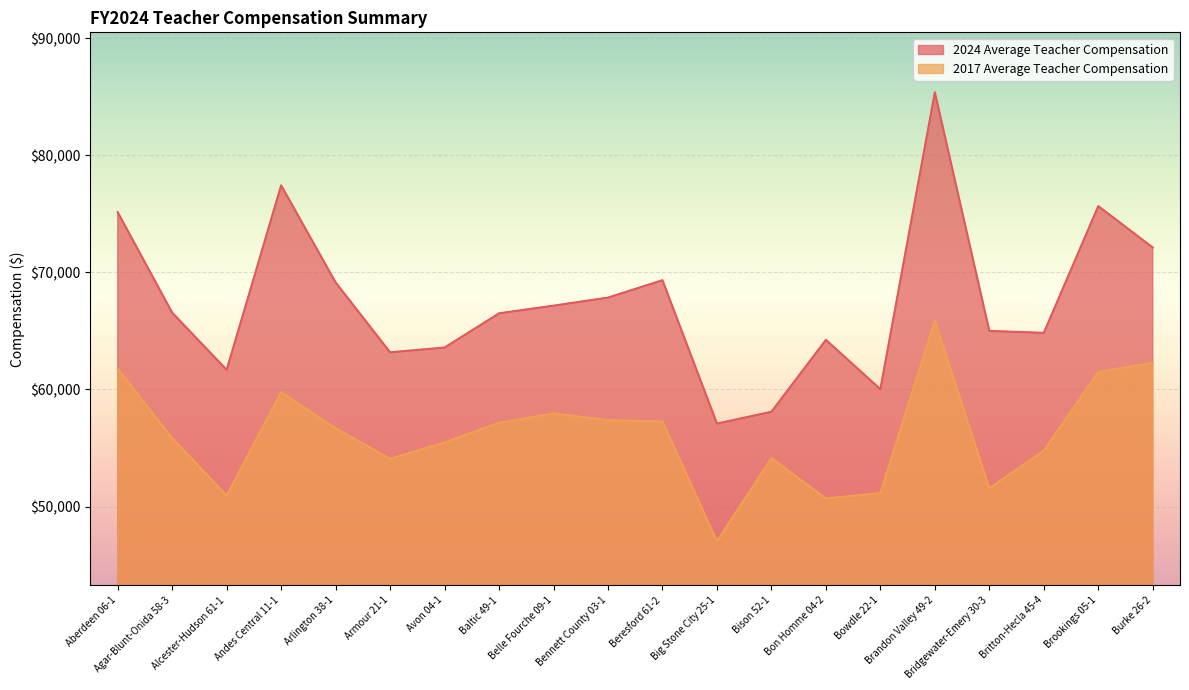

In 2017 Average Teacher Compensation, how many points are lower than both neighbors (excluding endpoints)?

5